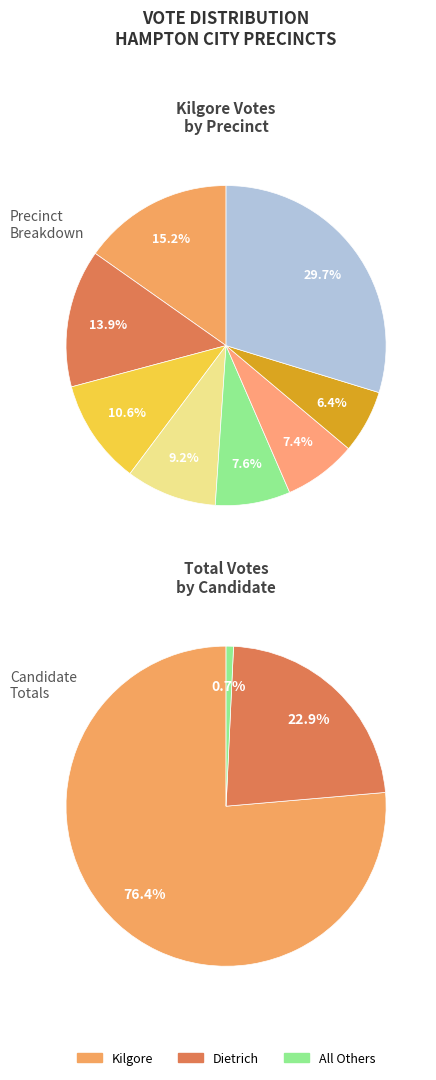

Is 217 - Syms the majority of the pie?

No